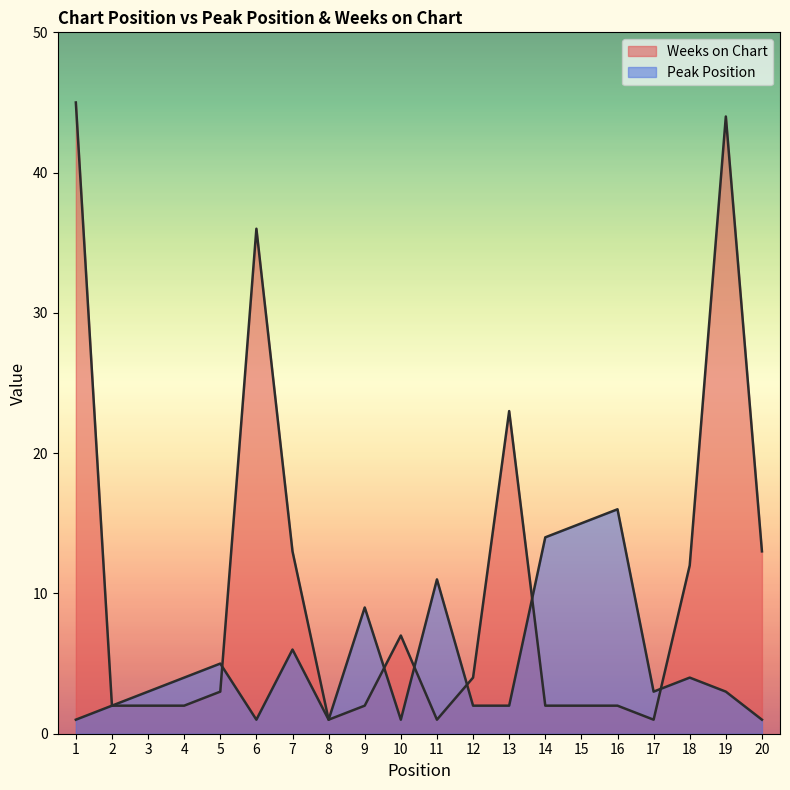

The value of Weeks on Chart at 14 is 2. True or false?

True